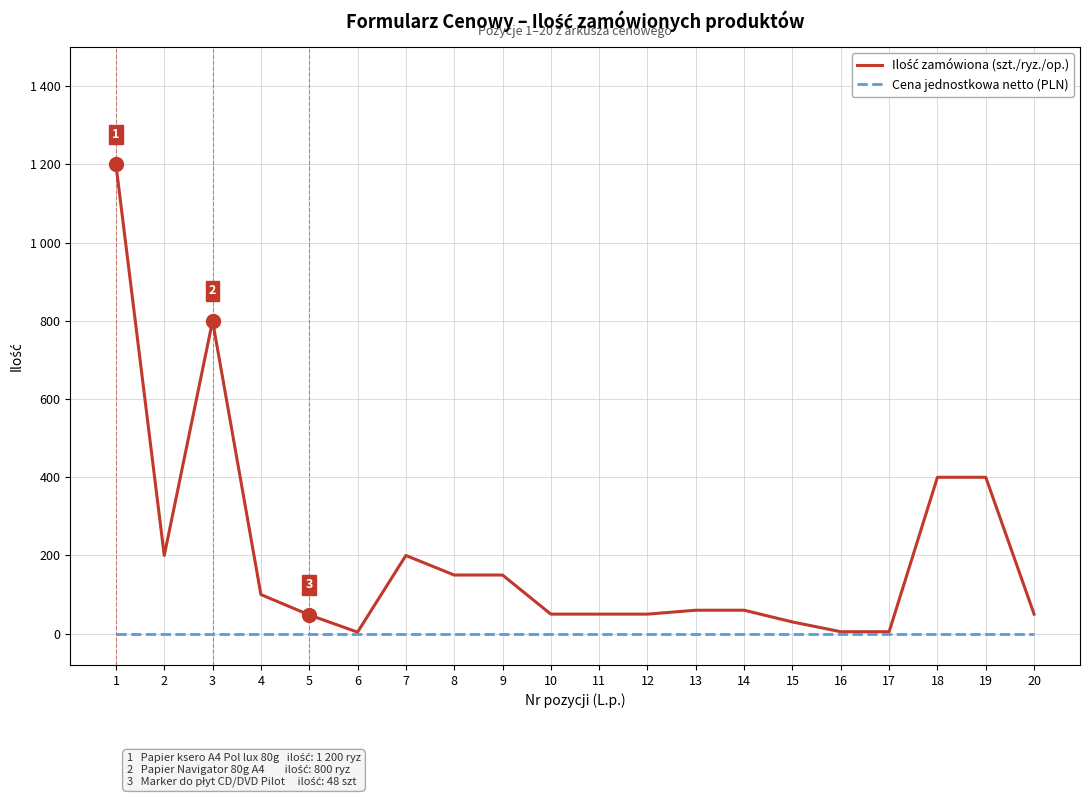

Is this an area chart (filled region under the line)?

No